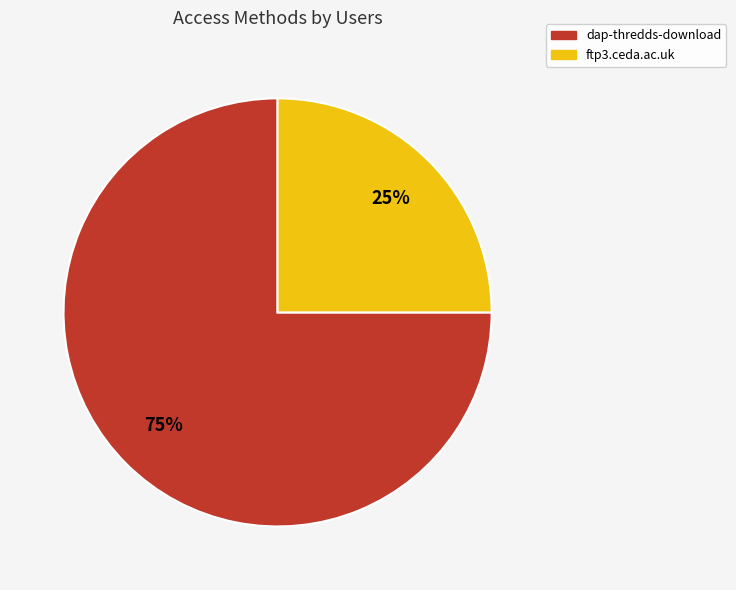

The ftp3.ceda.ac.uk slice represents 25% of the pie. True or false?

True